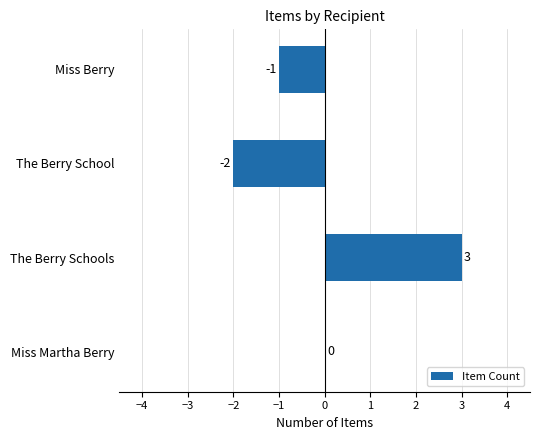

True or false: the data shows 0 at Miss Berry.

False